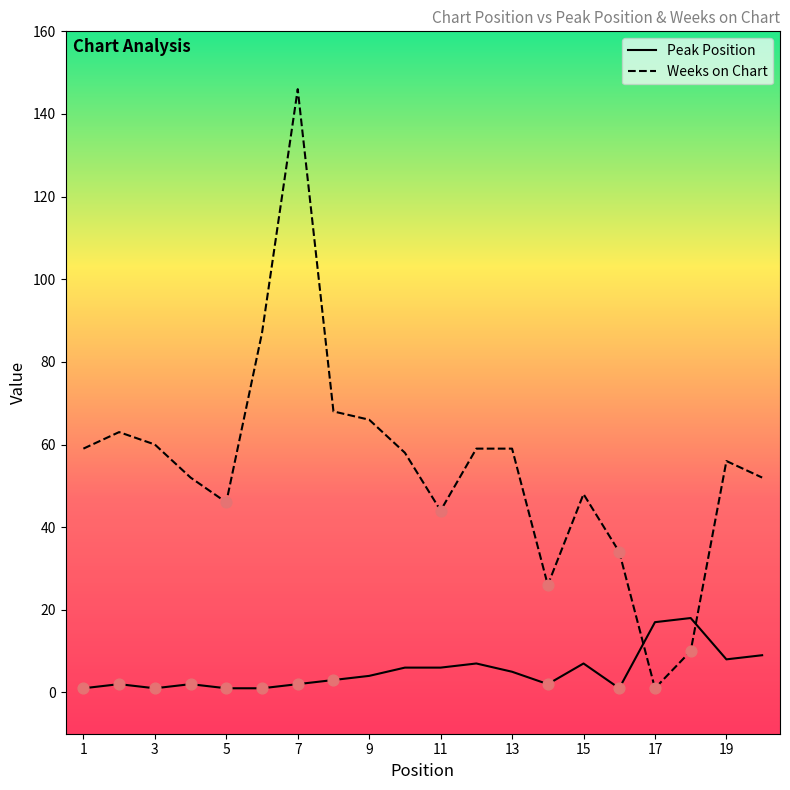

Which series has the largest total across all categories?

Weeks on Chart